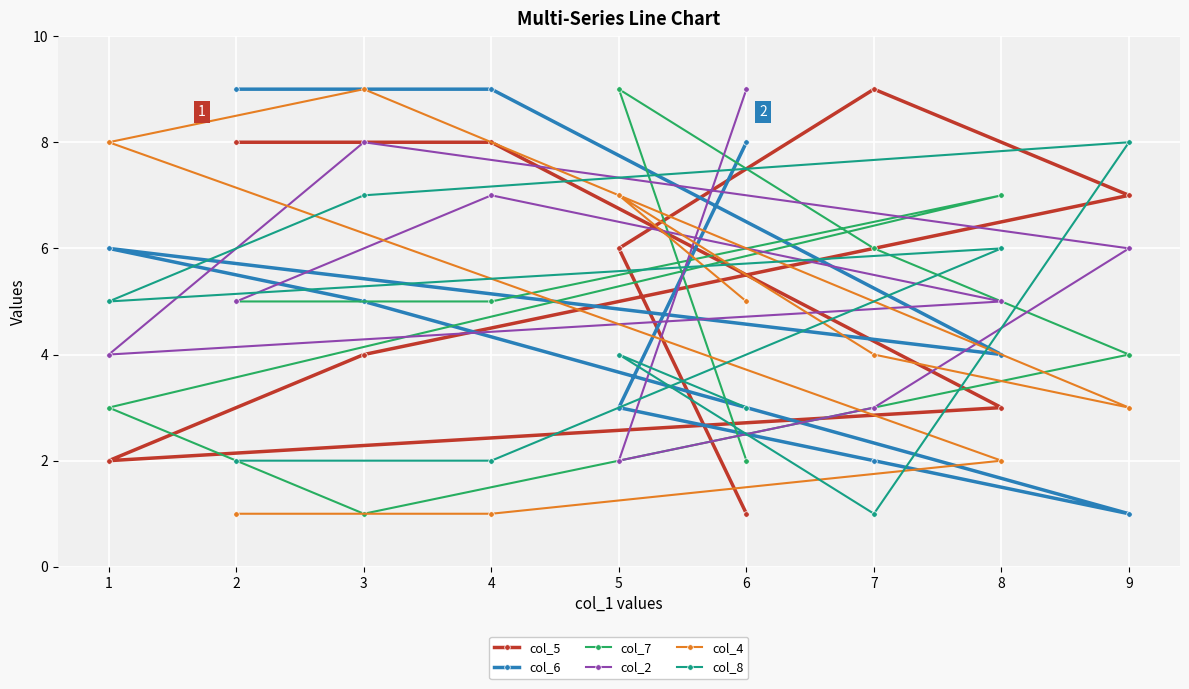

What is the difference between the second highest and second lowest values in the col_6 series?

7